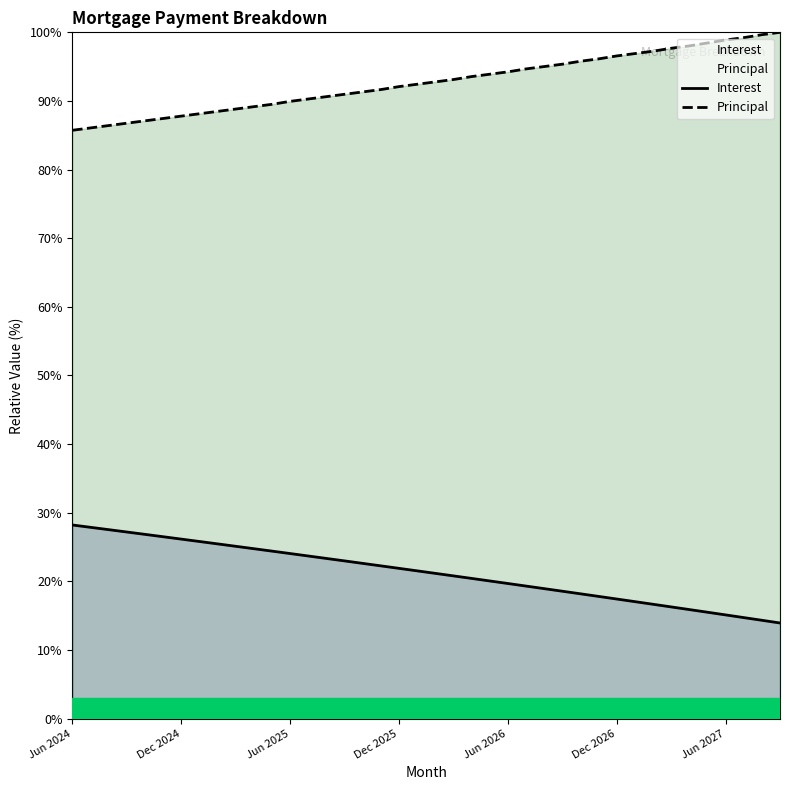

What are all the series names shown in the legend?

Interest, Principal